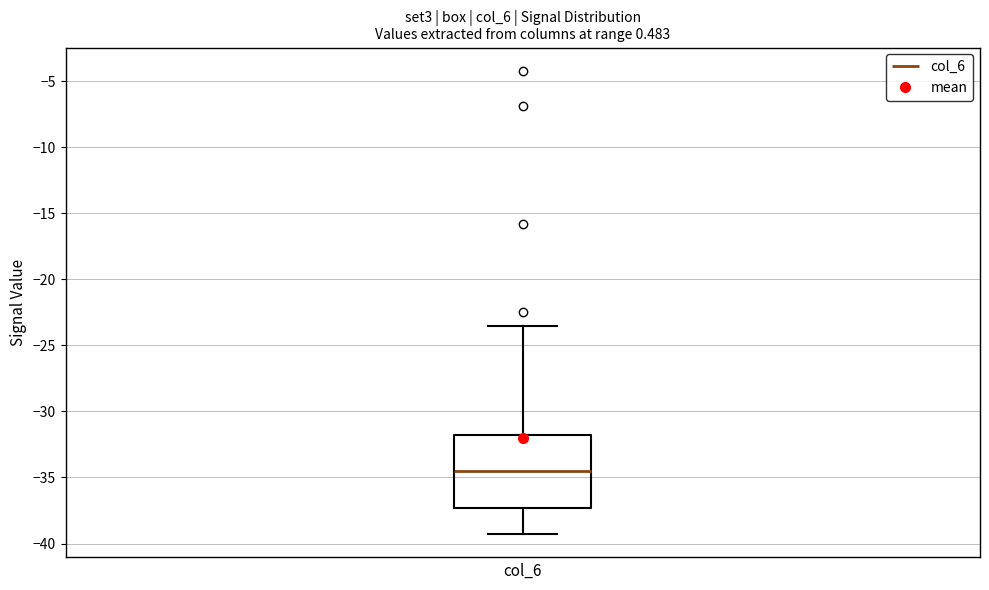

Transcribe this box plot: give where the median line is, the range the box spans, and where the two whiskers end, as read against the y-axis. The values are not printed on the chart, so give them approximately, as read against the axis.

median -34.5, box -37.5 to -31.5, whiskers -39.5 to -23.5